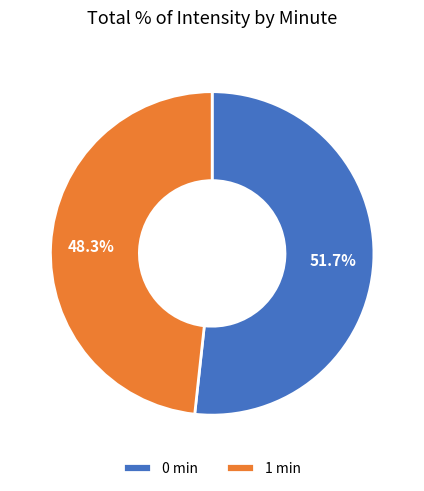

Which slice is the smallest?

1